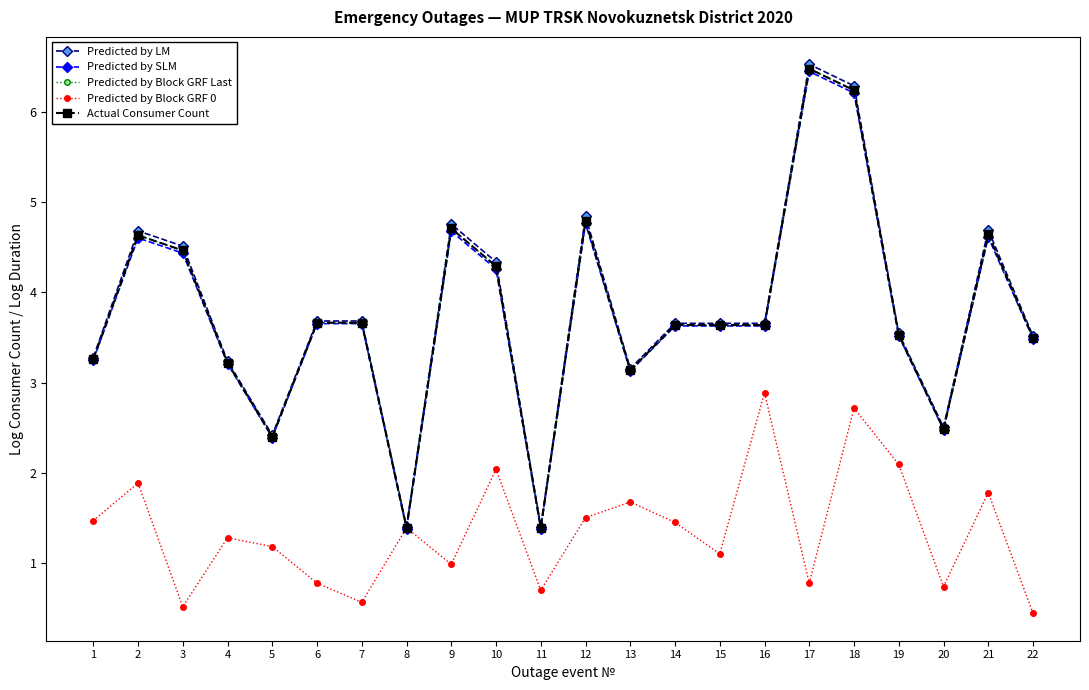

Is this an area chart (filled region under the line)?

No